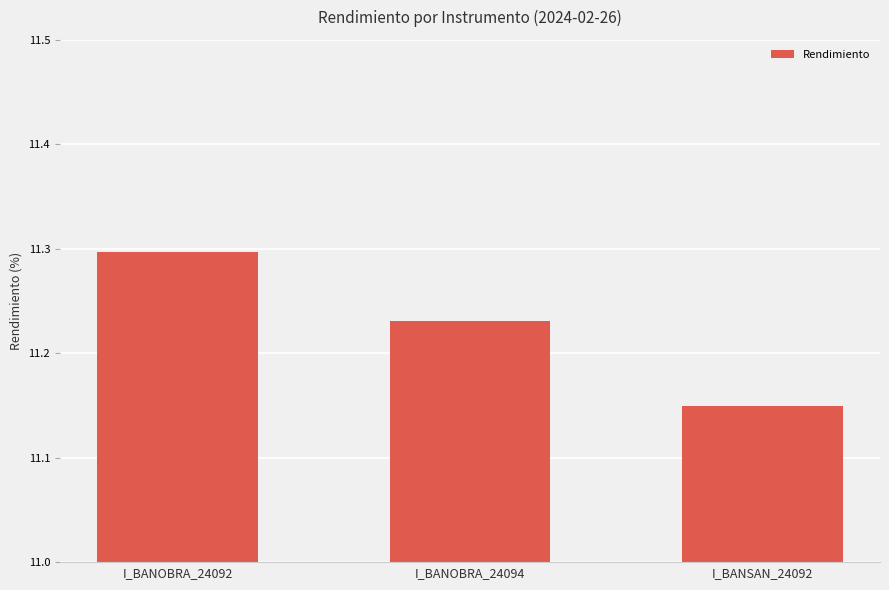

How many bars are there in total?

3